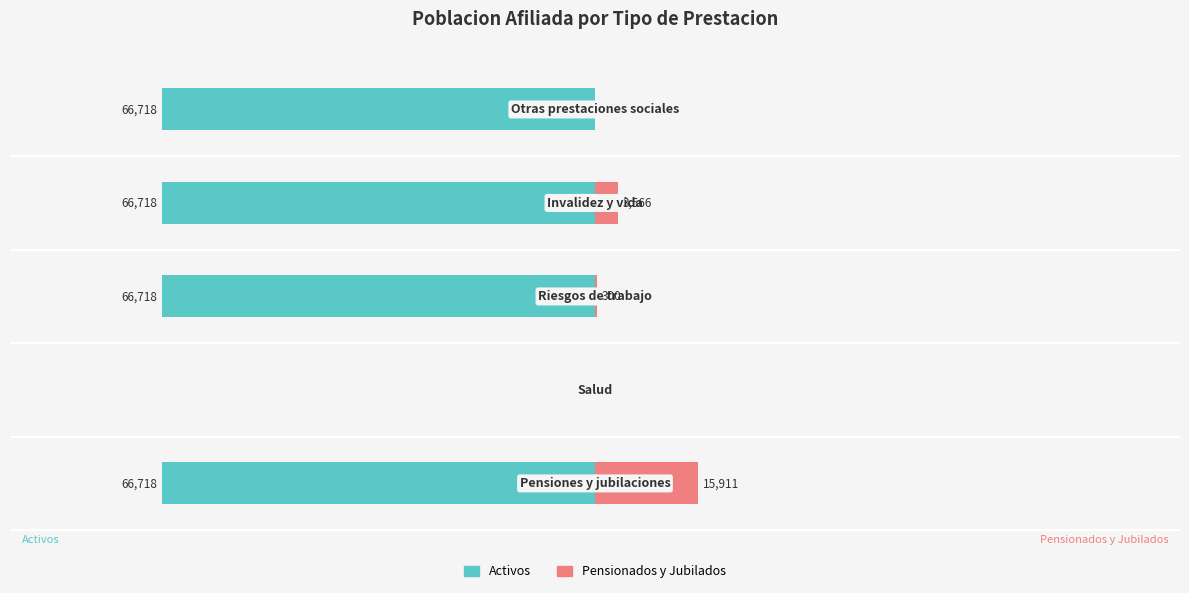

What is the sum of all Activos values?

-266872